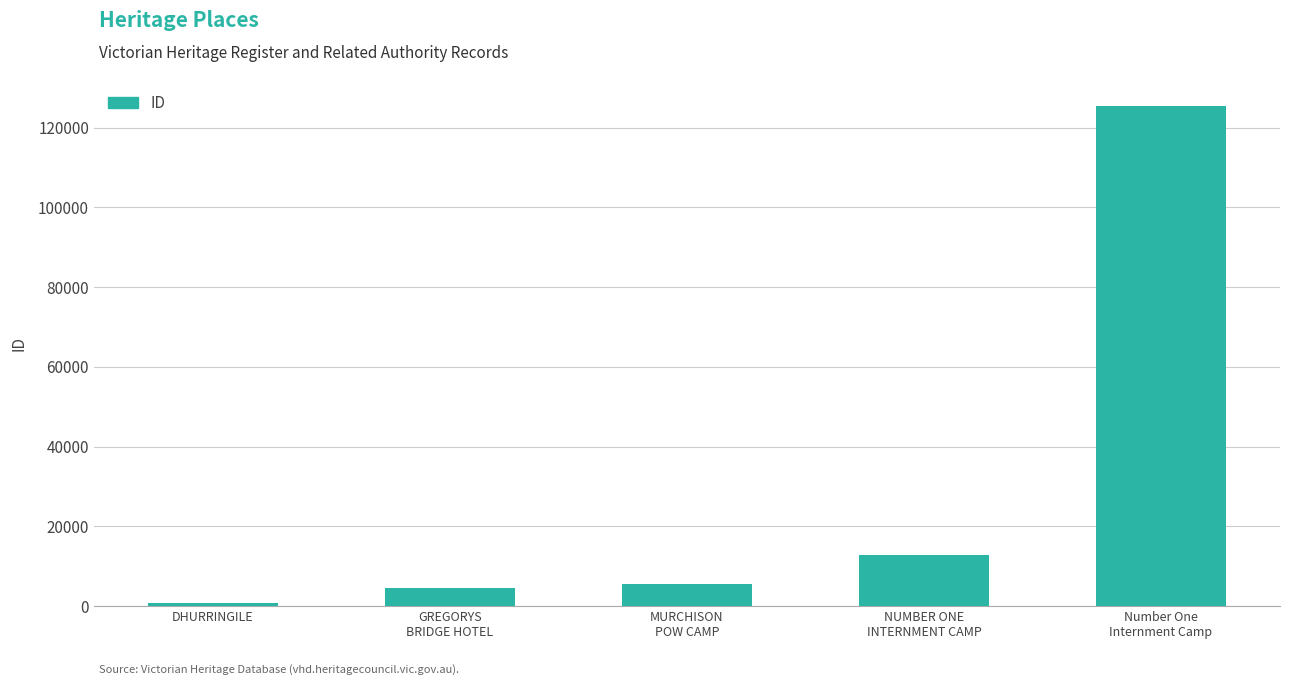

Reading left to right, transcribe all the data shown in this chart.

DHURRINGILE=863	GREGORYS
BRIDGE HOTEL=4574	MURCHISON
POW CAMP=5592	NUMBER ONE
INTERNMENT CAMP=12854	Number One
Internment Camp=125458